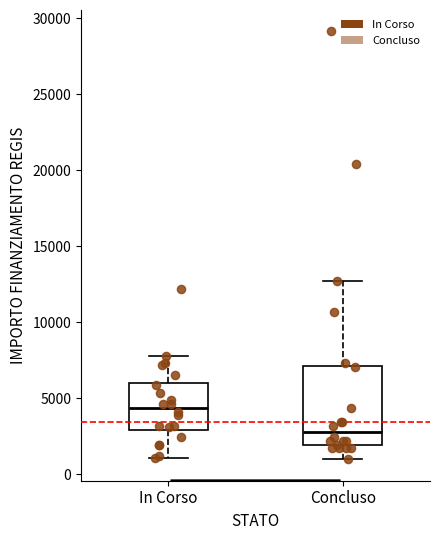

Reading left to right, read every box against the y-axis: the position of its median line, the range the box covers, and the ends of its whiskers. The values are not printed on the chart, so give them approximately, as read against the axis.

In Corso: median 4500, box 3000 to 6000, whiskers 1000 to 8000
Concluso: median 3000, box 2000 to 7000, whiskers 1000 to 12500